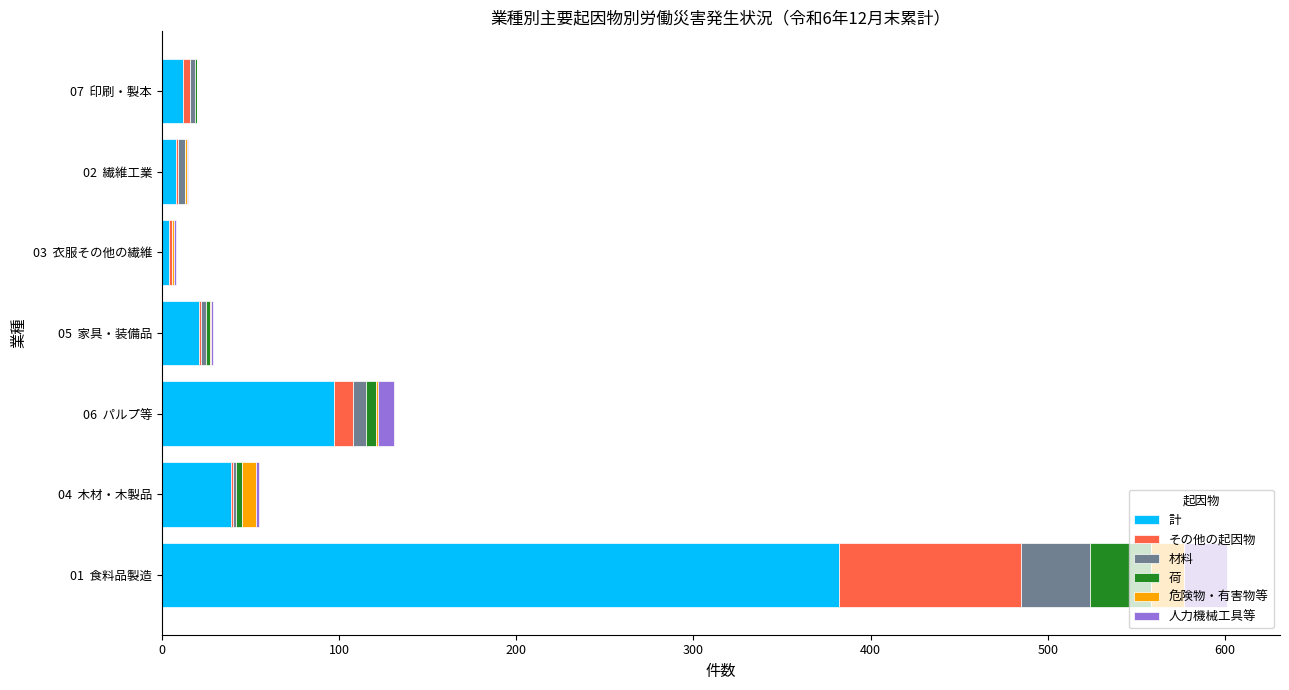

At which category is the sum across all series the highest?

01  食料品製造